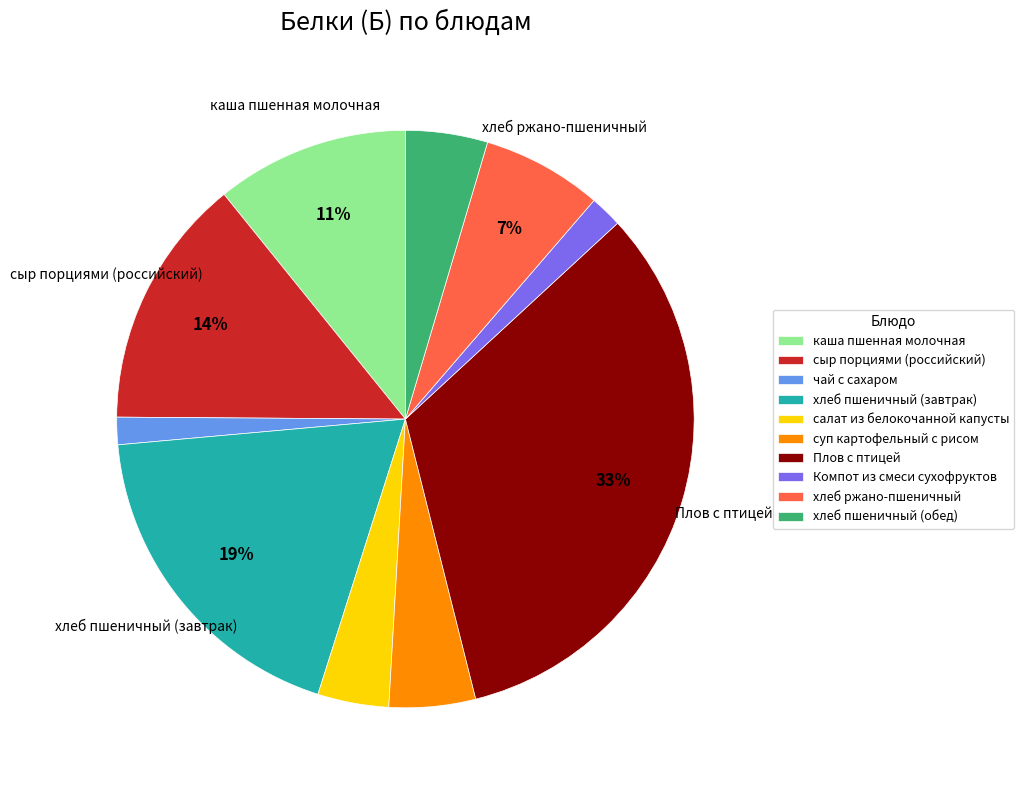

Which category has the biggest portion of the pie?

Плов с птицей